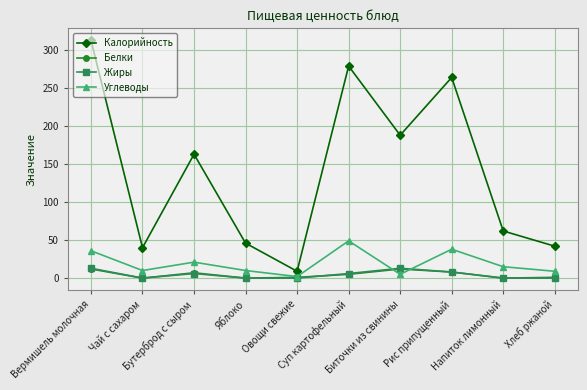

Which series has the largest range (max minus min)?

Калорийность